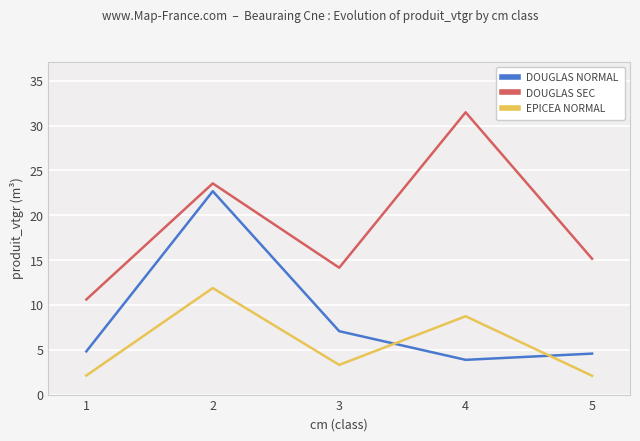

True or false: DOUGLAS NORMAL has more than 0 interior local peaks.

True